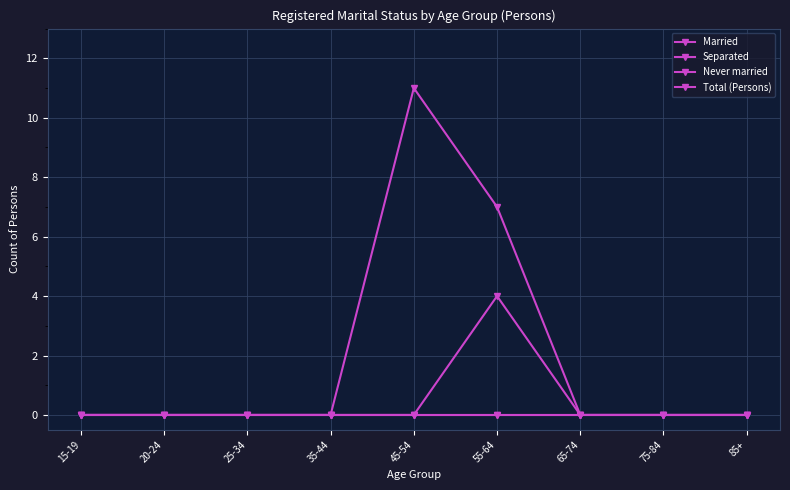

Is this an area chart (filled region under the line)?

No